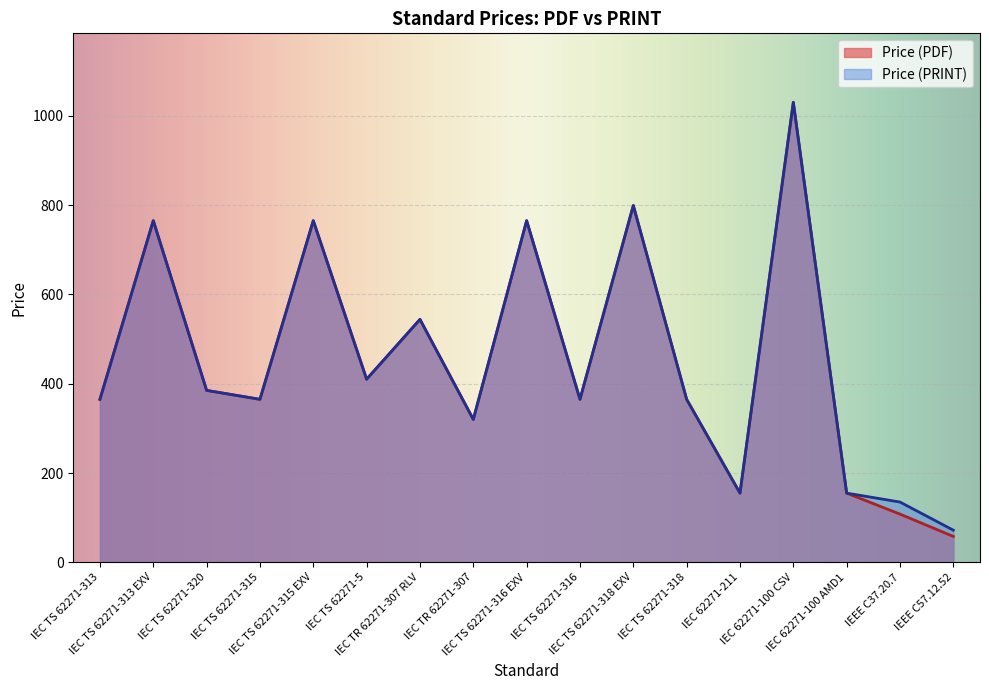

Reading left to right, what are all the values shown in this chart?

Price (PDF): IEC TS 62271-313=365	IEC TS 62271-313 EXV=765	IEC TS 62271-320=385	IEC TS 62271-315=365	IEC TS 62271-315 EXV=765	IEC TS 62271-5=410	IEC TR 62271-307 RLV=544	IEC TR 62271-307=320	IEC TS 62271-316 EXV=765	IEC TS 62271-316=365	IEC TS 62271-318 EXV=799	IEC TS 62271-318=365	IEC 62271-211=155	IEC 62271-100 CSV=1030	IEC 62271-100 AMD1=155	IEEE C37.20.7=108	IEEE C57.12.52=58
Price (PRINT): IEC TS 62271-313=365	IEC TS 62271-313 EXV=765	IEC TS 62271-320=385	IEC TS 62271-315=365	IEC TS 62271-315 EXV=765	IEC TS 62271-5=410	IEC TR 62271-307 RLV=544	IEC TR 62271-307=320	IEC TS 62271-316 EXV=765	IEC TS 62271-316=365	IEC TS 62271-318 EXV=799	IEC TS 62271-318=365	IEC 62271-211=155	IEC 62271-100 CSV=1030	IEC 62271-100 AMD1=155	IEEE C37.20.7=135	IEEE C57.12.52=72